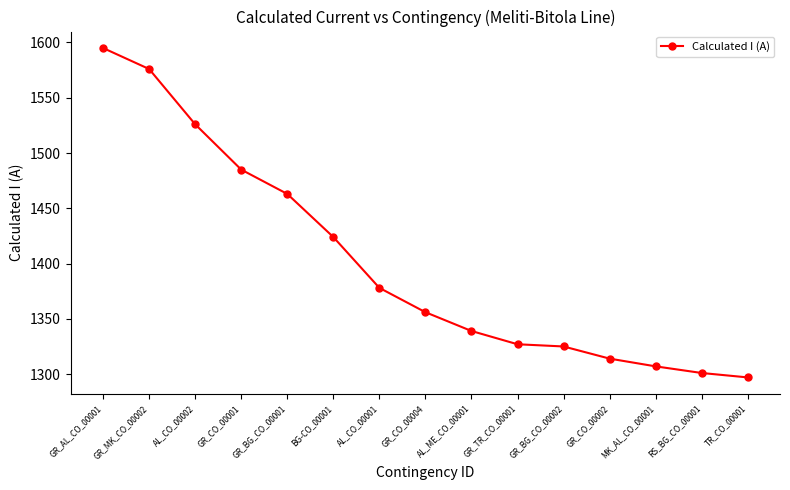

What is the change in value from GR_CO_00001 to GR_TR_CO_00001?

-158